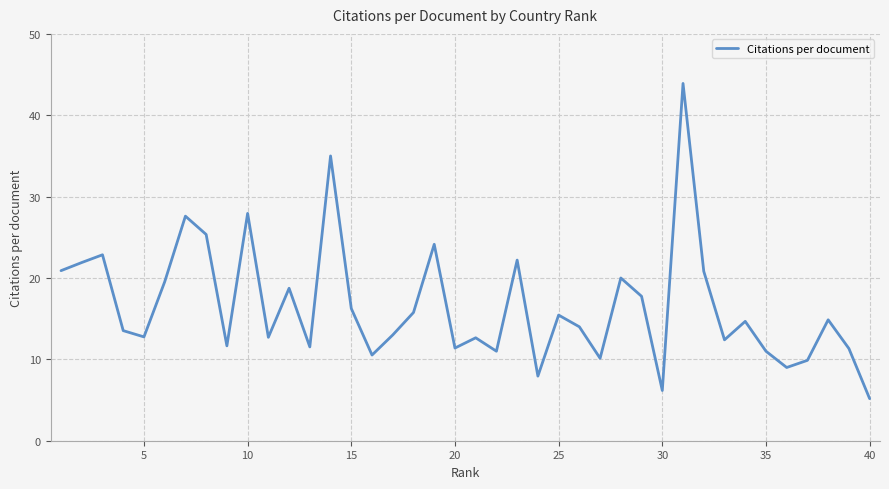

What is the difference between the maximum and minimum values?

38.7